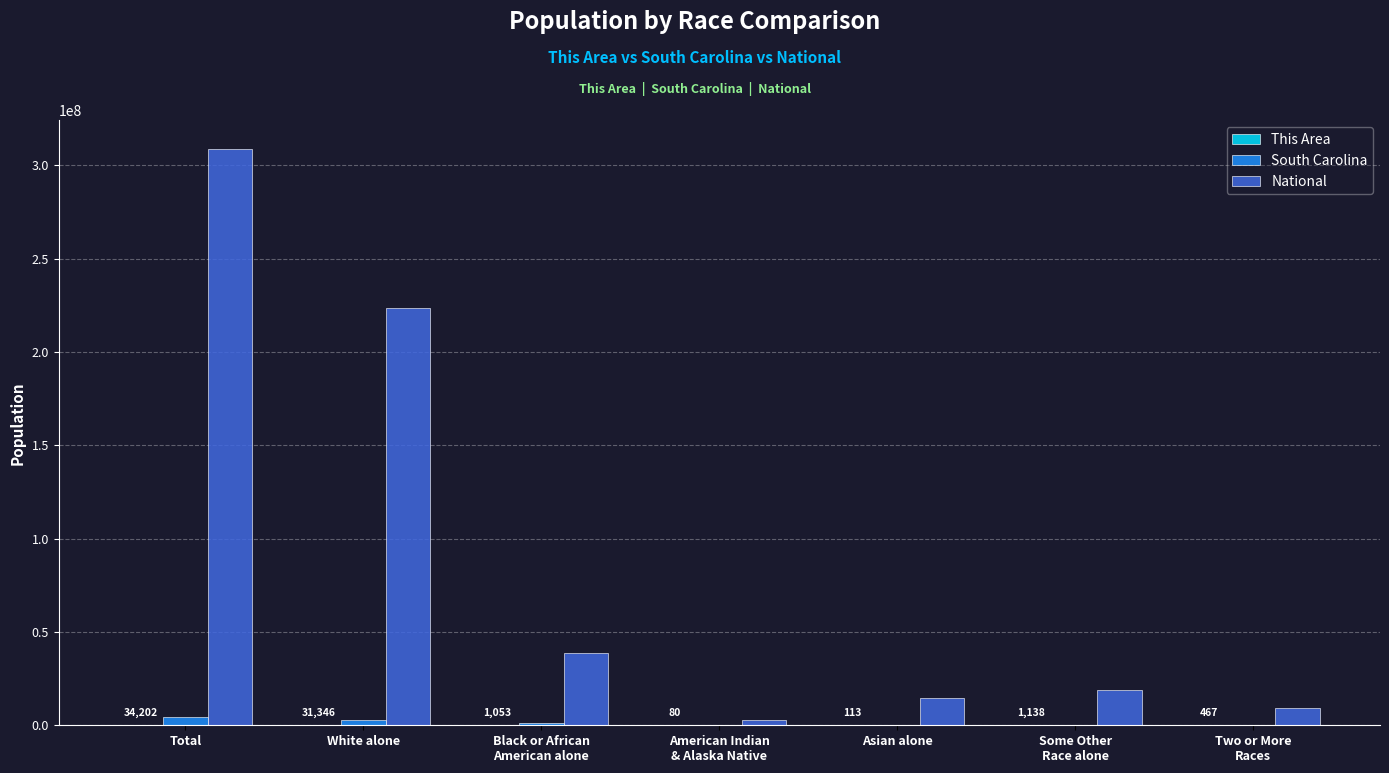

Which series changed the most between Total and White alone?

National